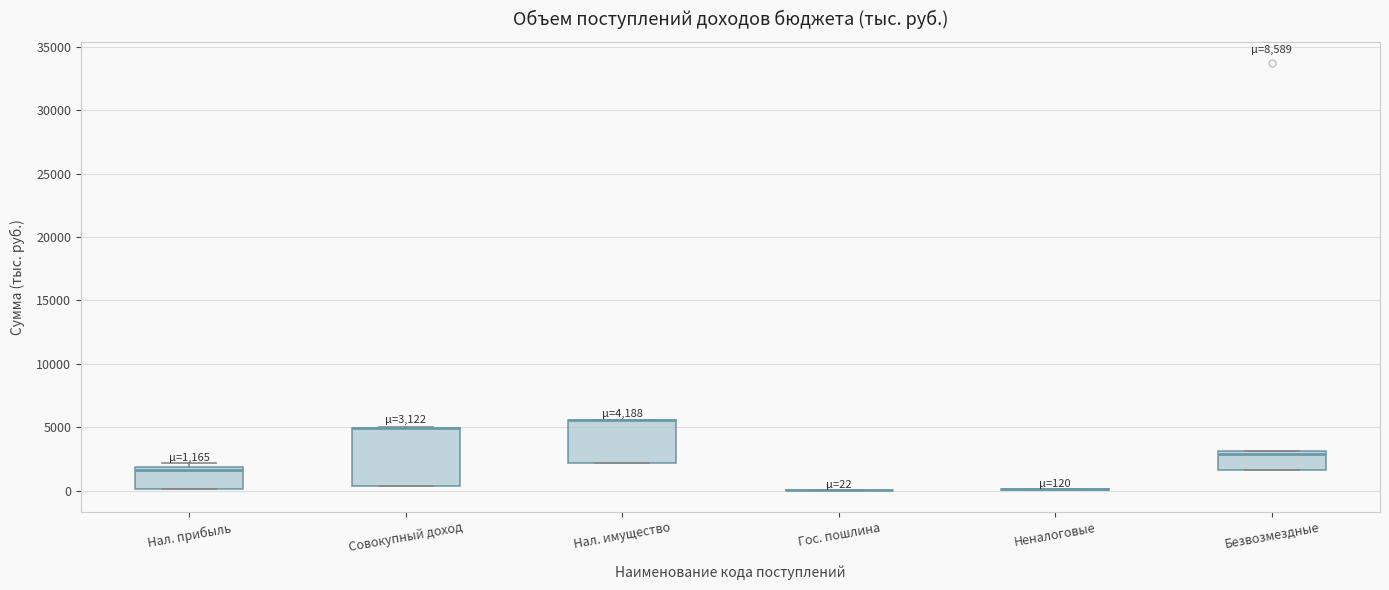

Which box is the tallest, from its lower edge to its upper edge?

Совокупный доход